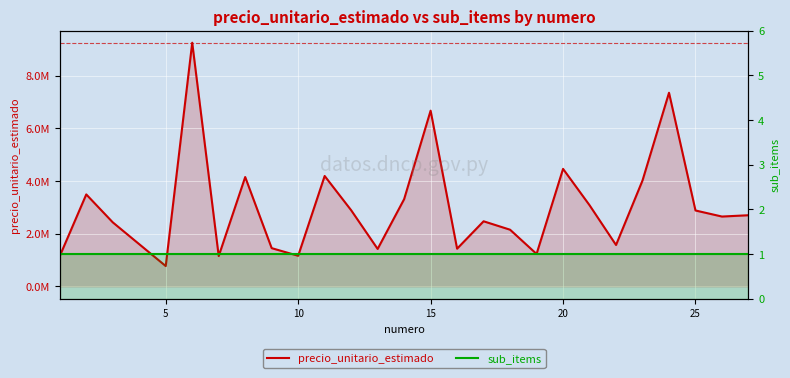

In precio_unitario_estimado, how many points are lower than both neighbors (excluding endpoints)?

8